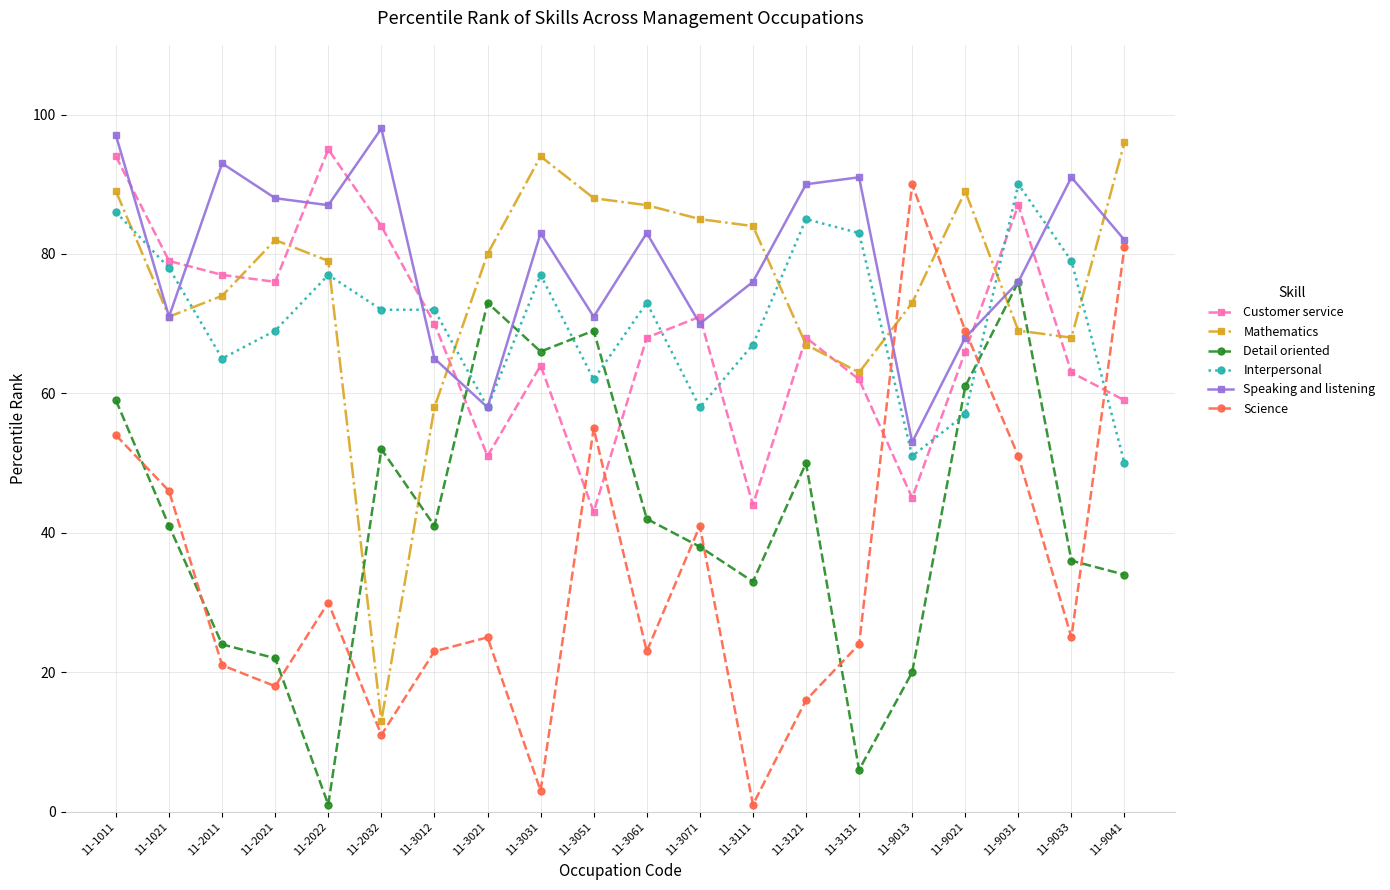

What is the sum of the Mathematics values at 11-3031 and 11-2021?

176